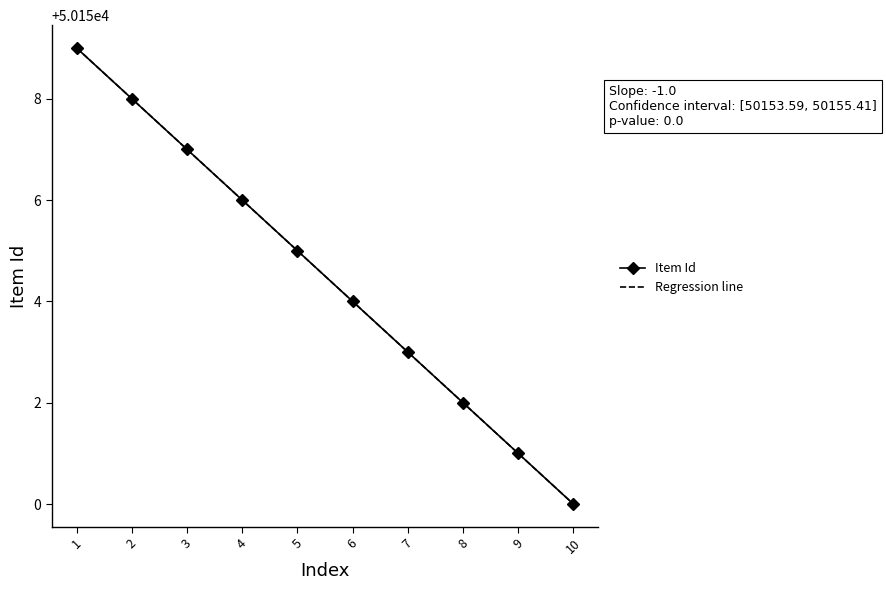

Rank the series by their average value, from lowest to highest.

Item Id, Regression line